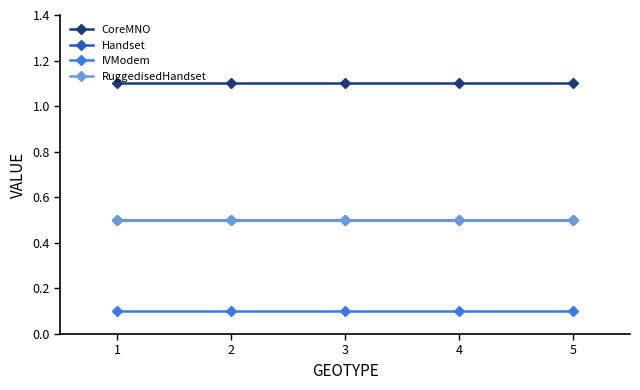

What is the average value of the CoreMNO series?

1.1